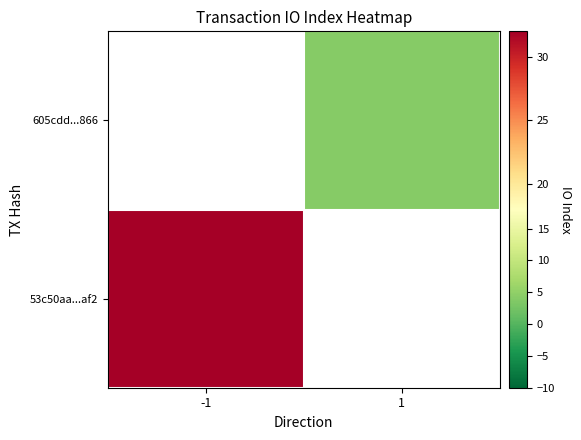

Between 1 and -1, which is larger?

-1